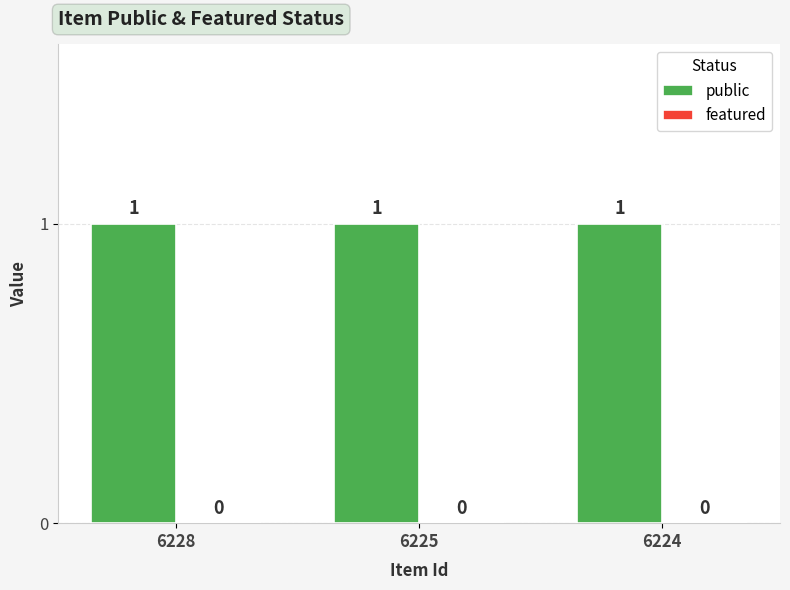

Between 6225 and 6224, which series saw the biggest shift?

public